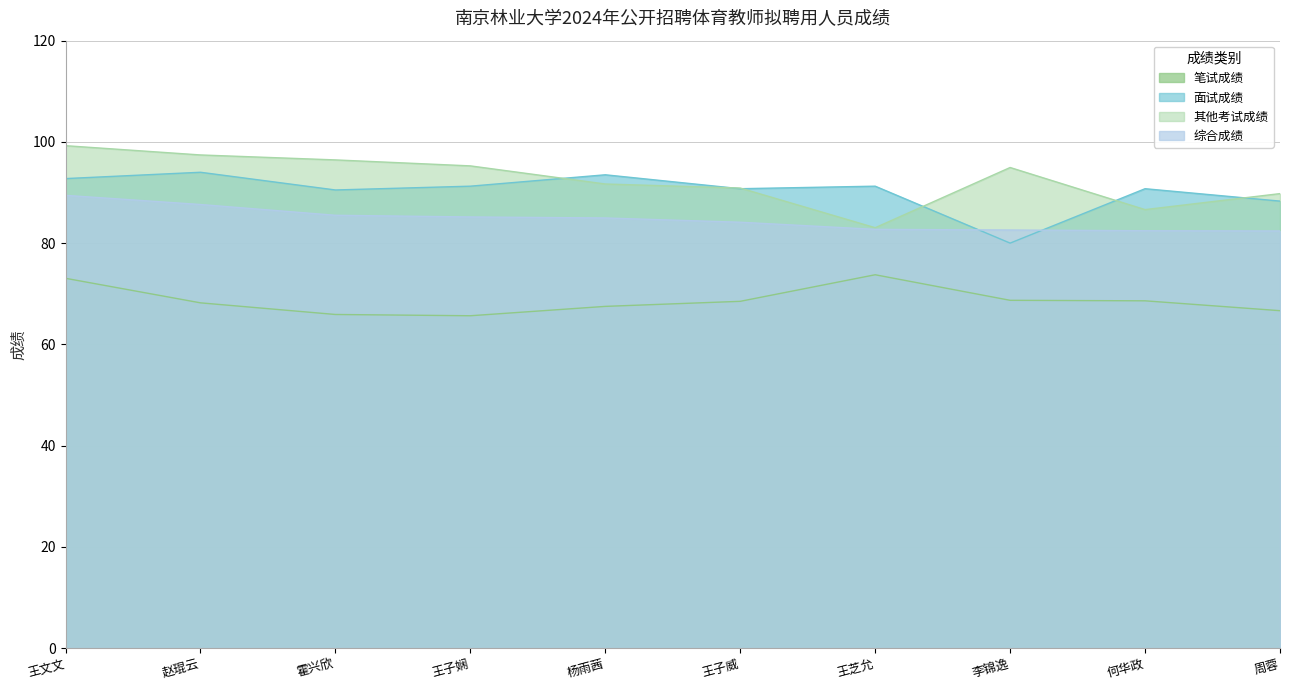

Reading left to right, list all the values displayed in this chart.

笔试成绩: 王文文=73.0	赵琨云=68.2	霍兴欣=65.9	王子娴=65.7	杨雨茜=67.5	王子威=68.5	王芝允=73.8	李锦逸=68.7	何华政=68.6	周蓉=66.7
面试成绩: 王文文=92.8	赵琨云=94.0	霍兴欣=90.5	王子娴=91.2	杨雨茜=93.5	王子威=90.8	王芝允=91.2	李锦逸=80.0	何华政=90.8	周蓉=88.3
其他考试成绩: 王文文=99.2	赵琨云=97.4	霍兴欣=96.4	王子娴=95.3	杨雨茜=91.7	王子威=90.9	王芝允=83.0	李锦逸=94.9	何华政=86.6	周蓉=89.8
综合成绩: 王文文=89.4	赵琨云=87.6	霍兴欣=85.5	王子娴=85.2	杨雨茜=85.0	王子威=84.1	王芝允=82.7	李锦逸=82.6	何华政=82.5	周蓉=82.4